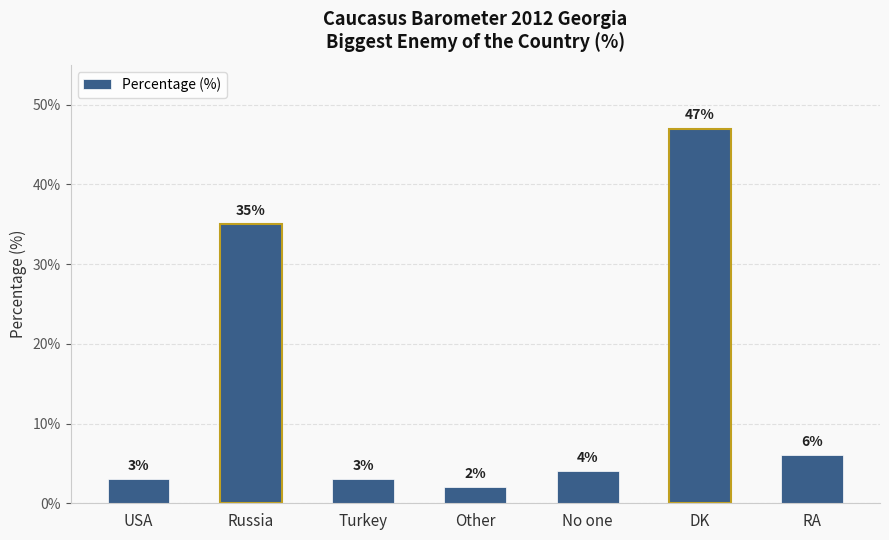

What is the sum of all values?

100